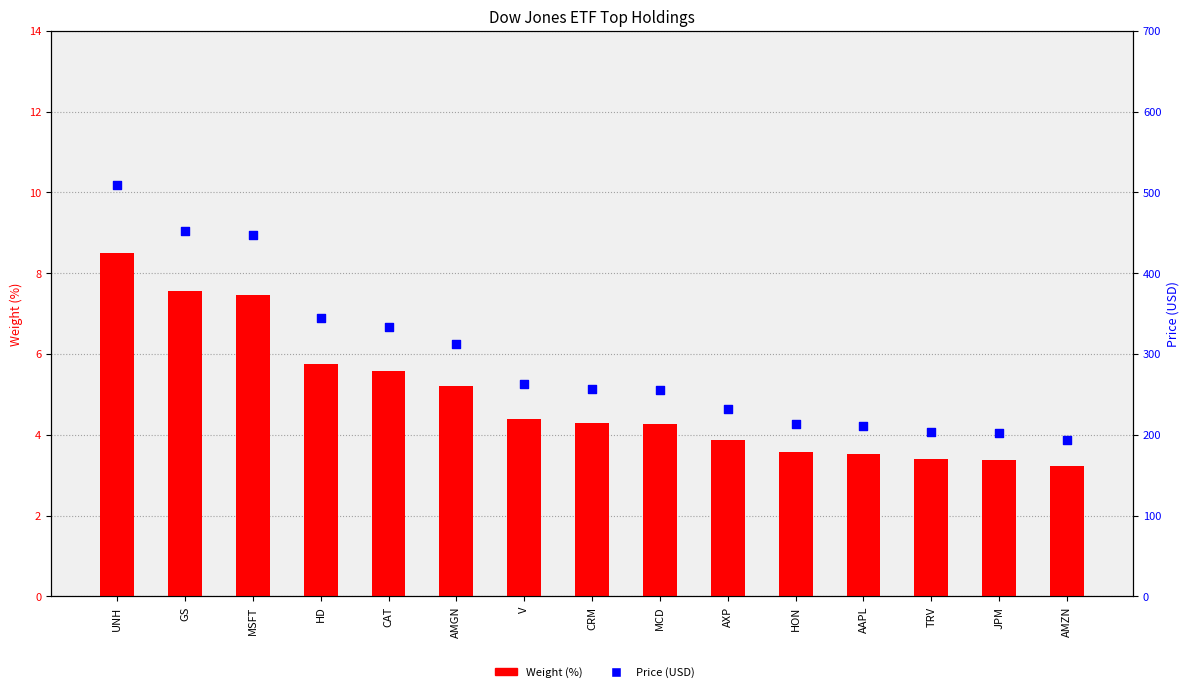

What are all the series names shown in the legend?

Weight (%), Price (USD)